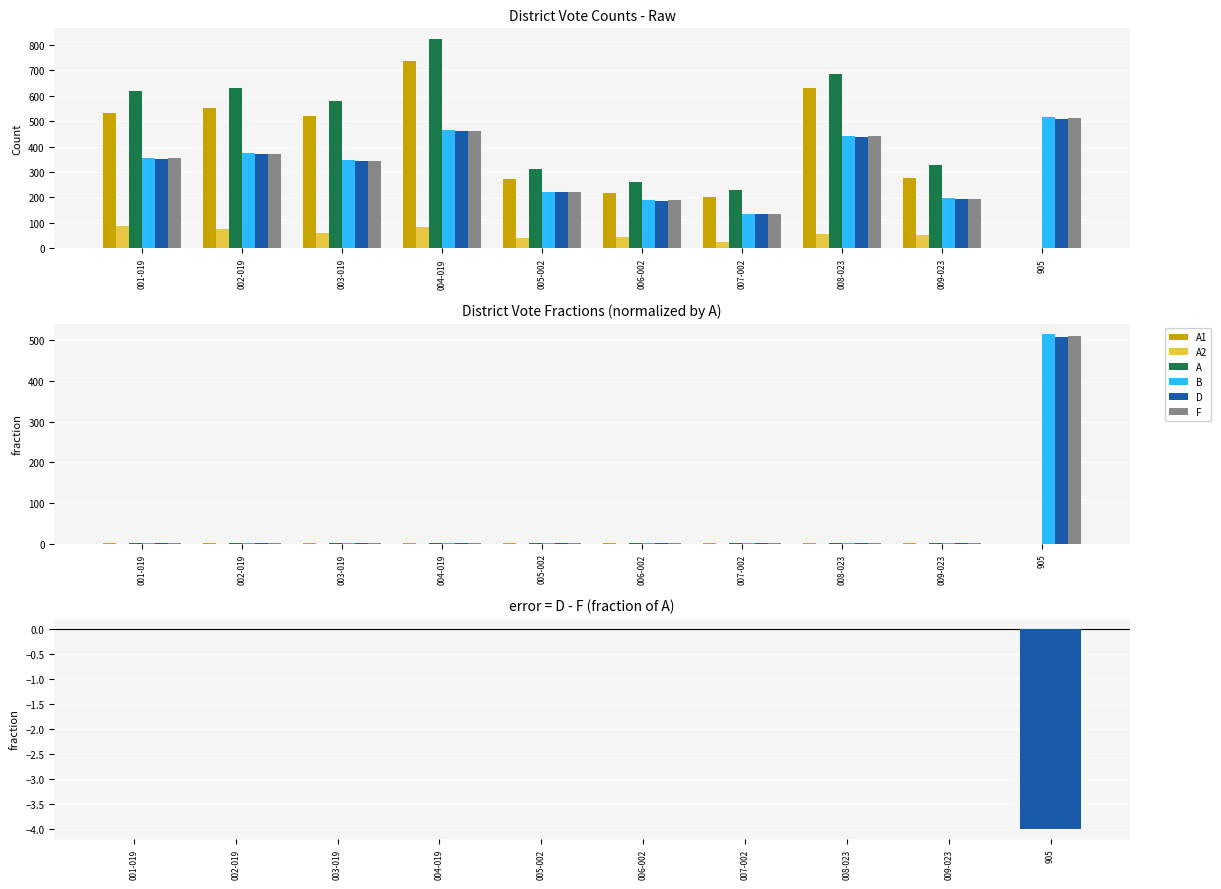

What is the label of the 6th bar from the right?

005-002